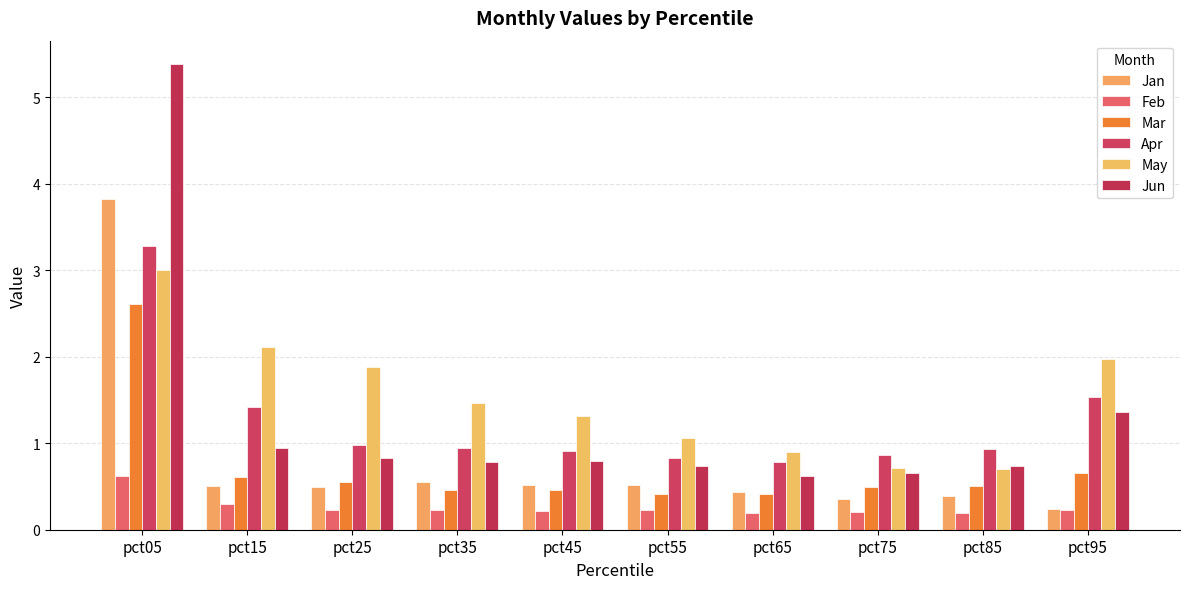

Is it true that Jan equals 0.2 at pct85?

False